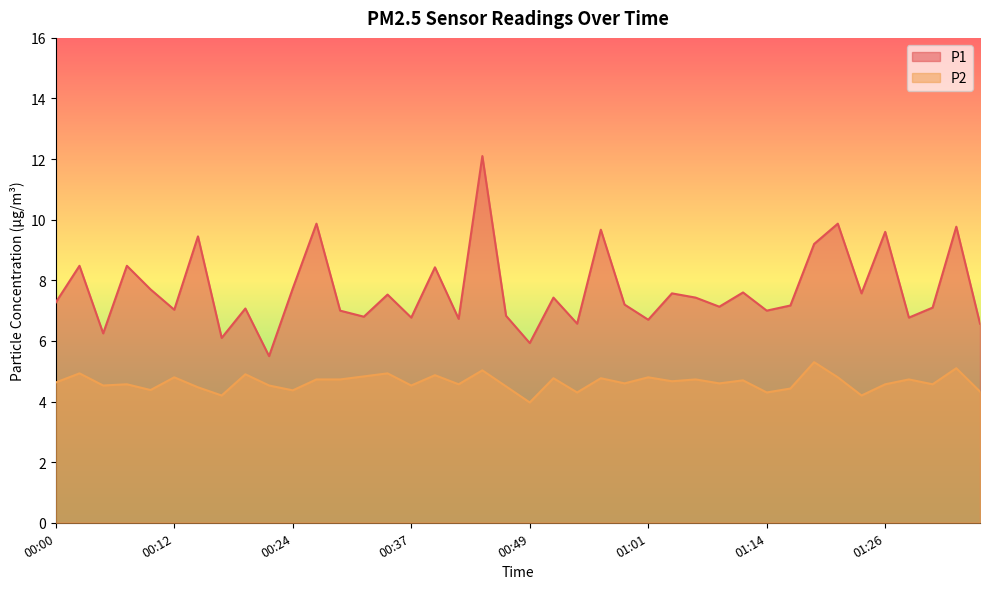

True or false: P2 and P1 intersect in this chart.

False